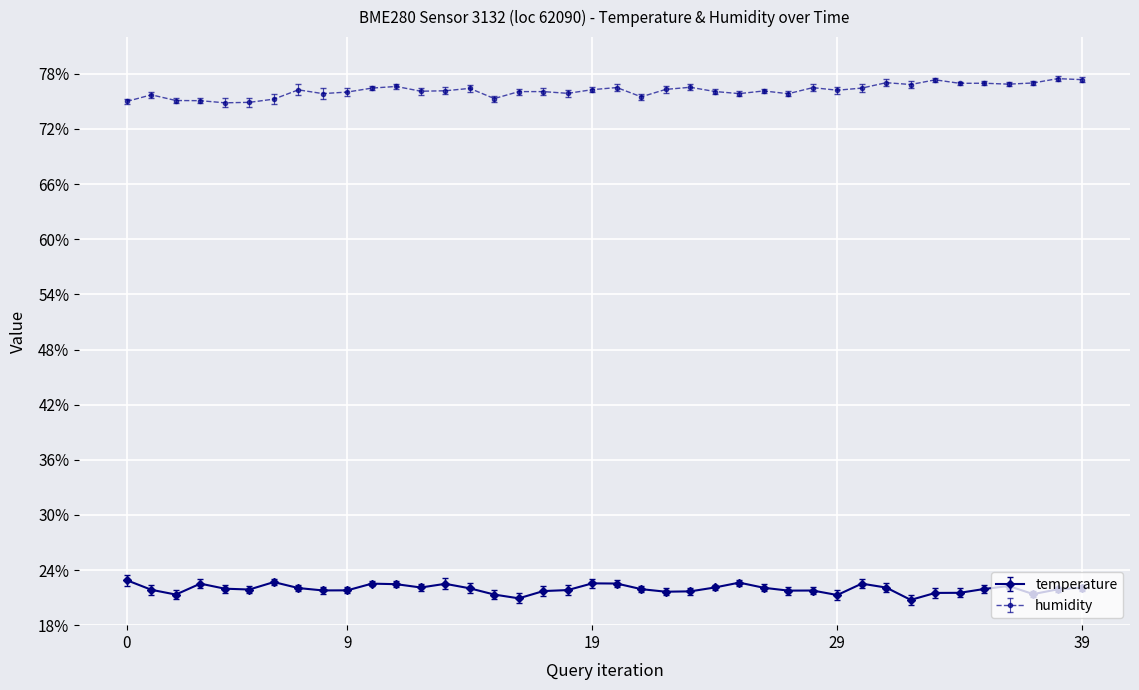

What is the highest value of the temperature series?

22.9